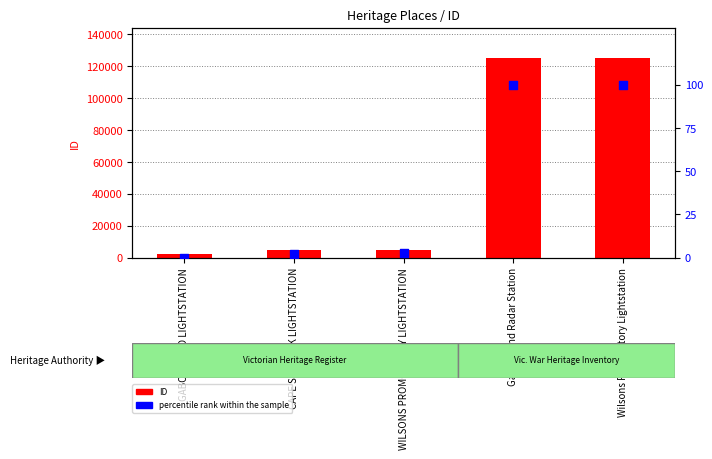

Which series has the largest Y range (max minus min)?

ID